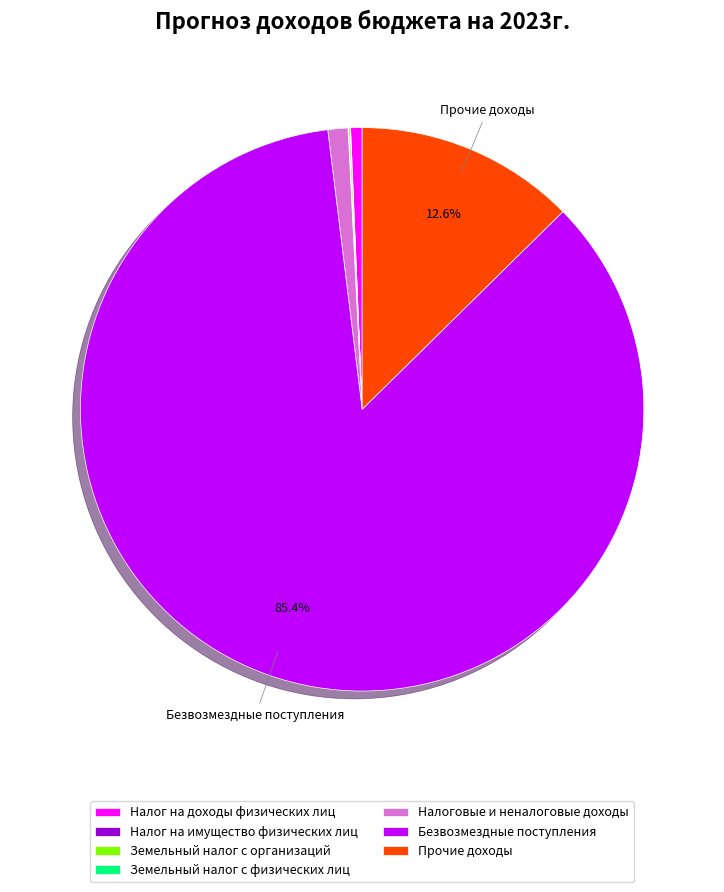

What is the majority slice?

Безвозмездные поступления